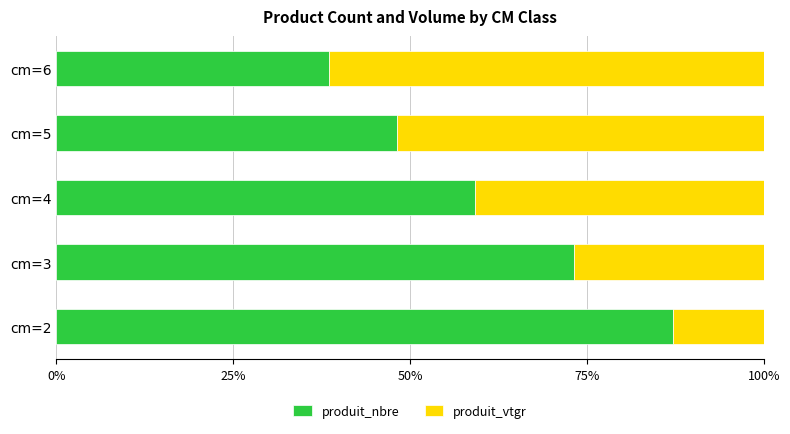

What is the sum of all produit_nbre values?

306.2